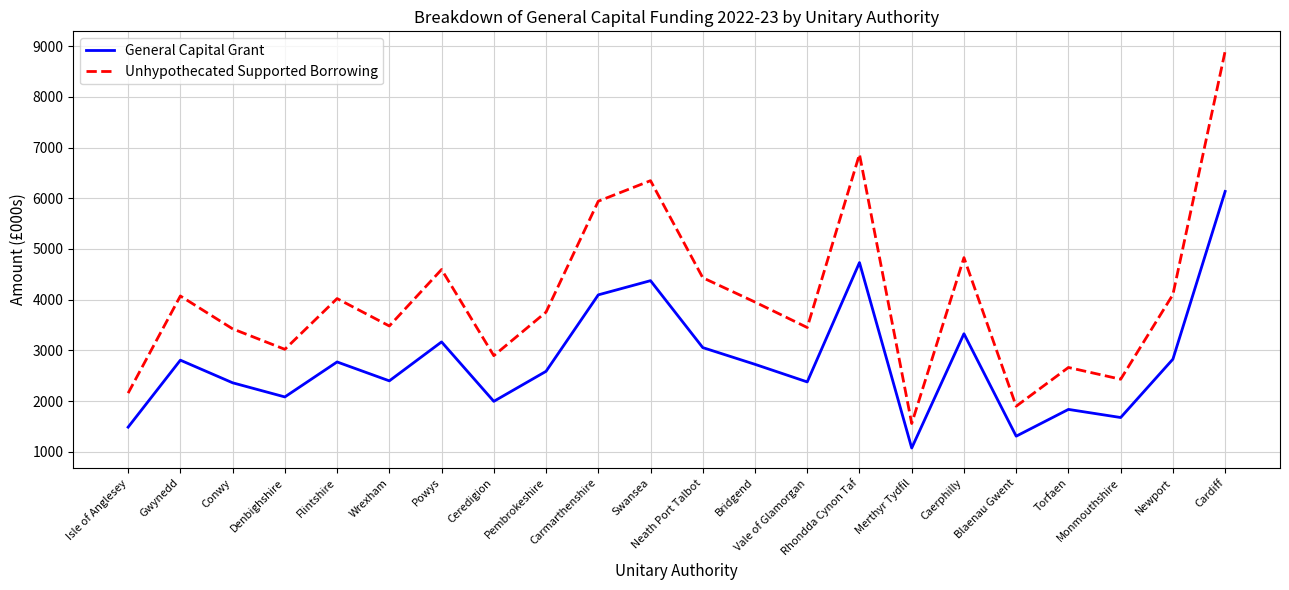

Which series has the largest total across all categories?

Unhypothecated Supported Borrowing